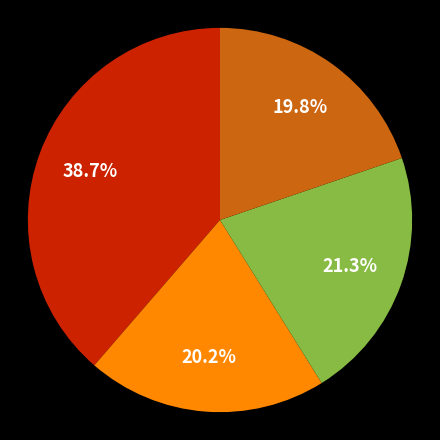

Does any single category account for the majority?

No